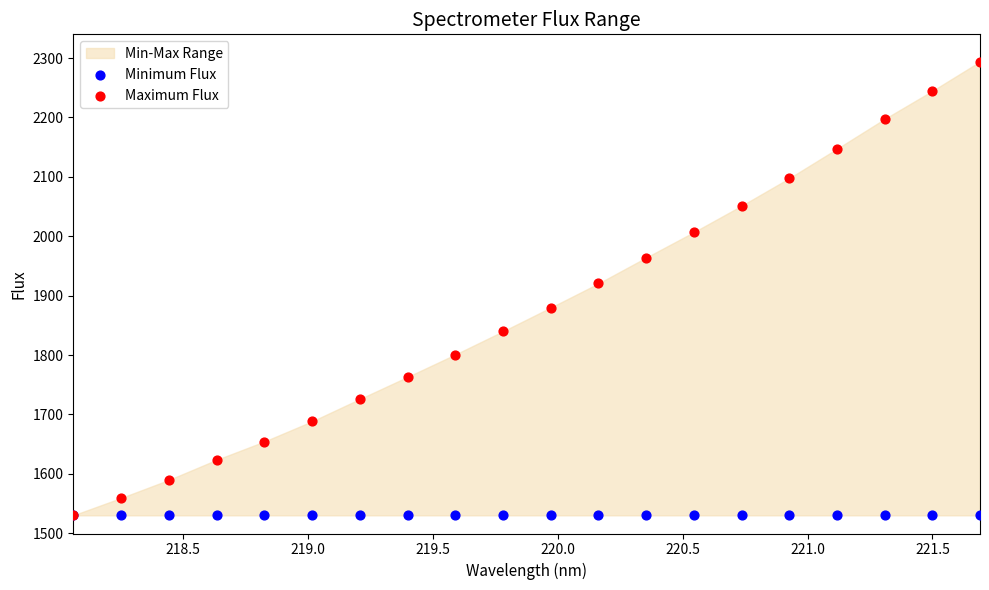

In the Maximum Flux series, what Y value is closest to 1912?

1920.5